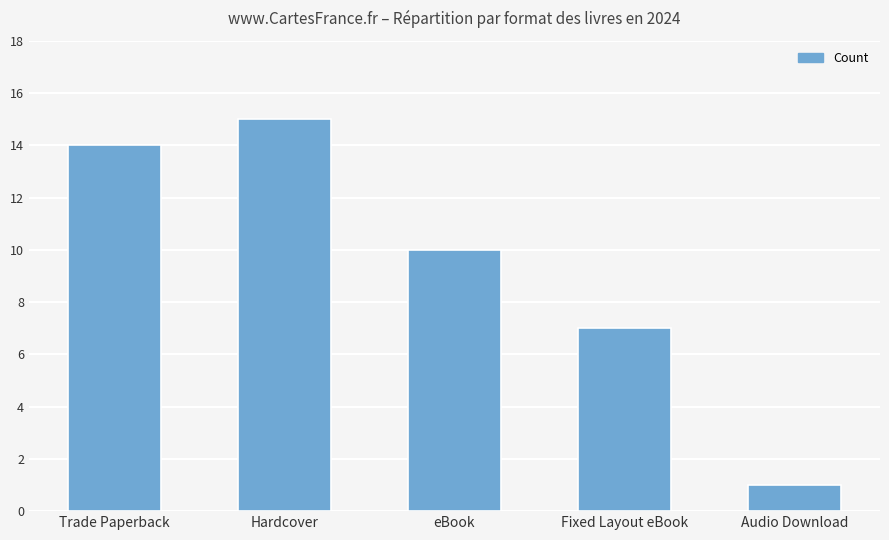

The chart shows a value of 1 at Audio Download. True or false?

True